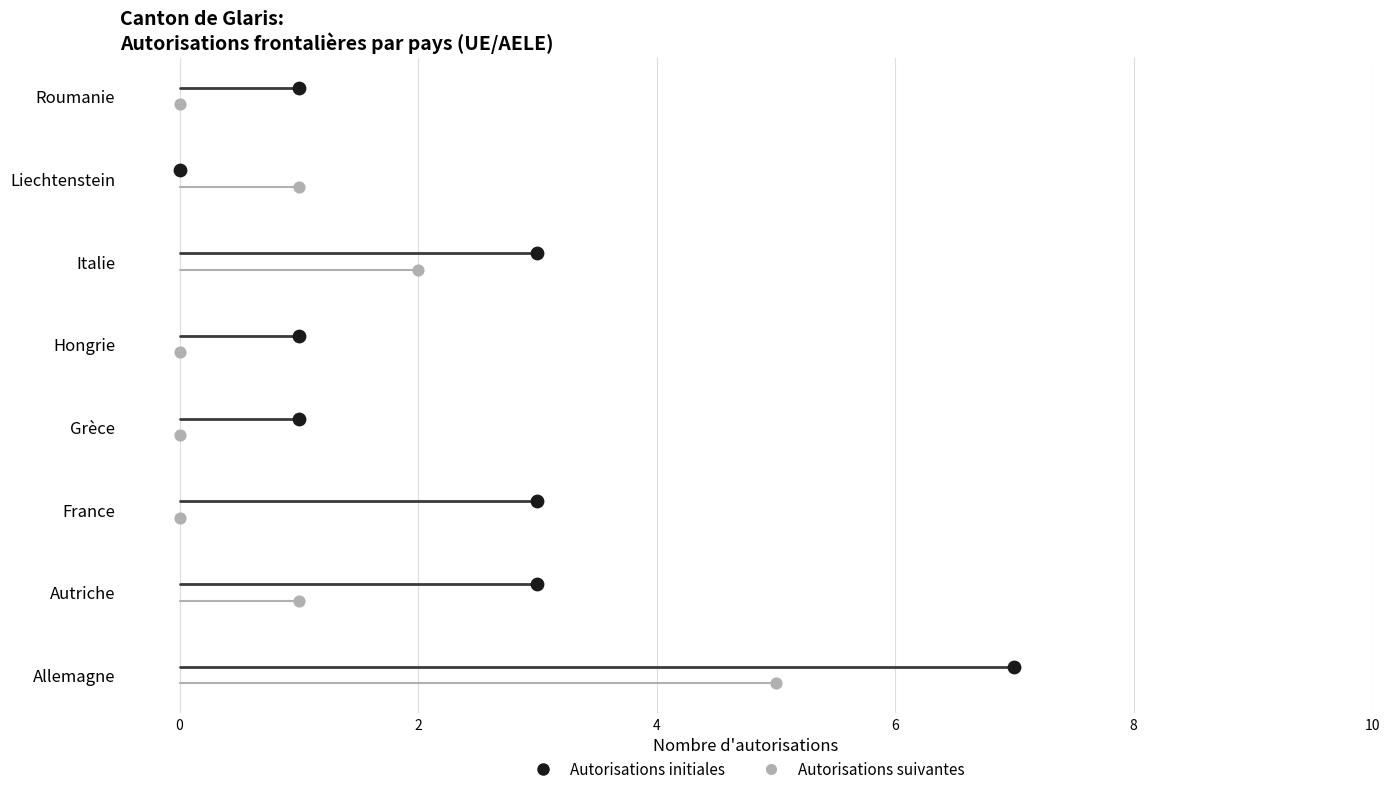

What are all the series names shown in the legend?

Autorisations initiales, Autorisations suivantes